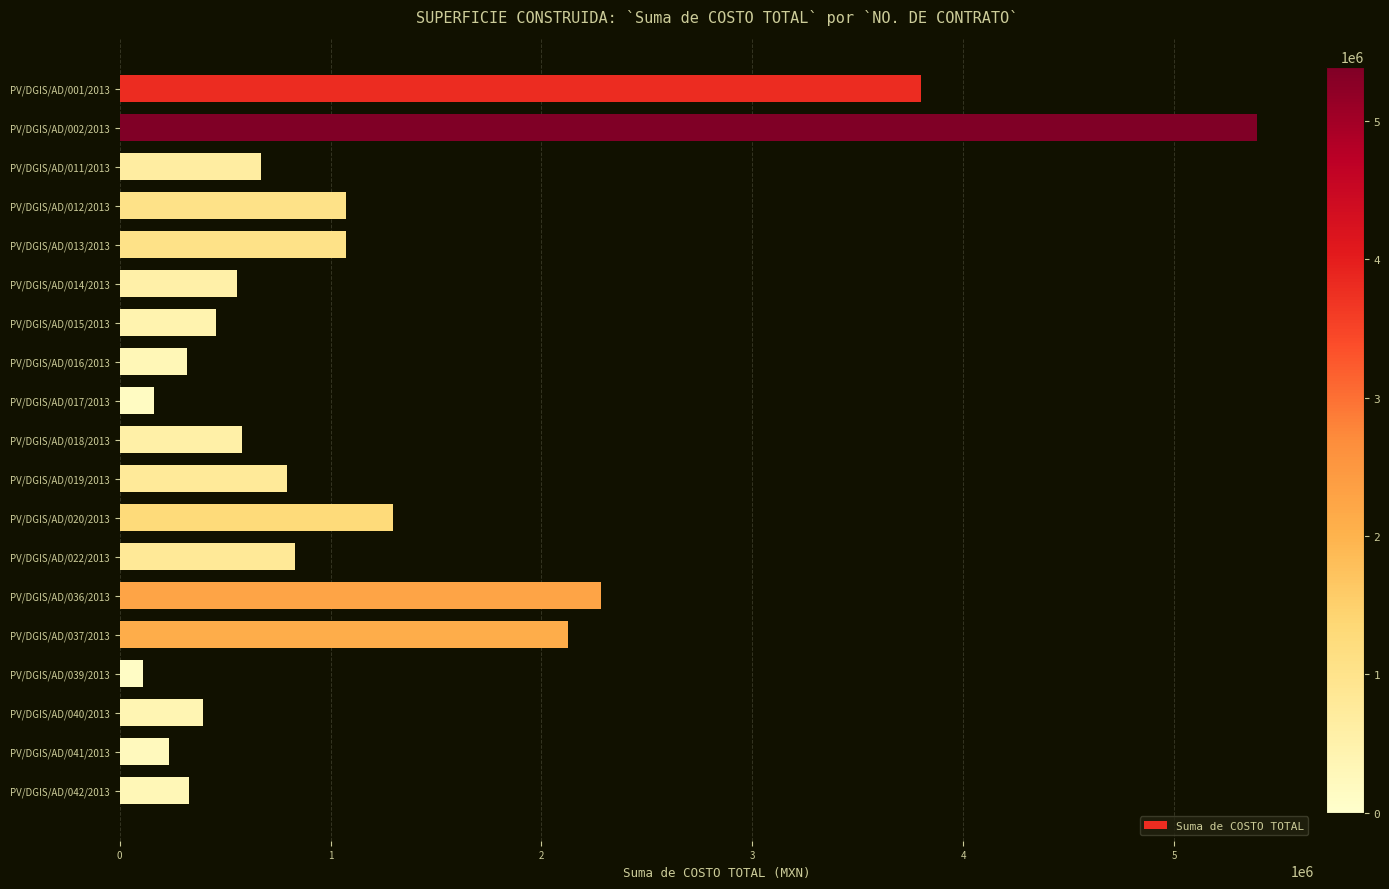

Approximately how many times larger is the value at PV/DGIS/AD/022/2013 compared to PV/DGIS/AD/011/2013?

1.2